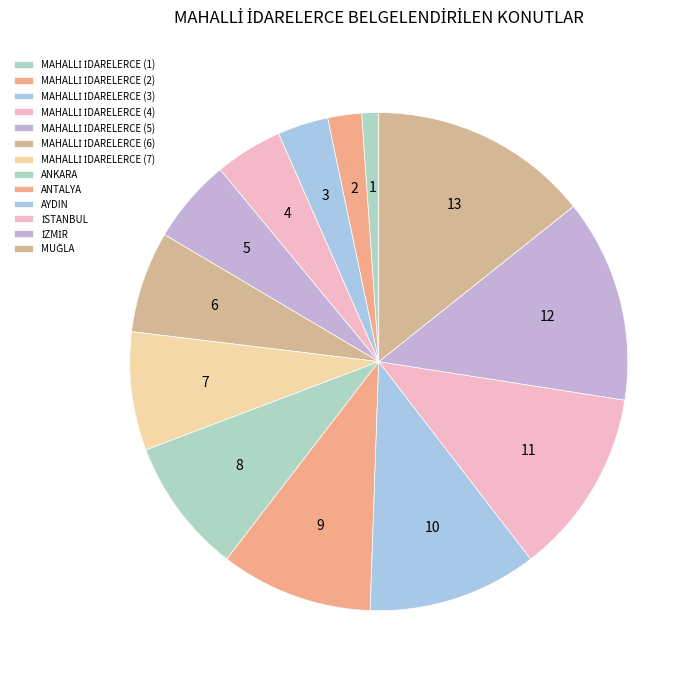

What is the largest slice in the pie chart?

MUĞLA